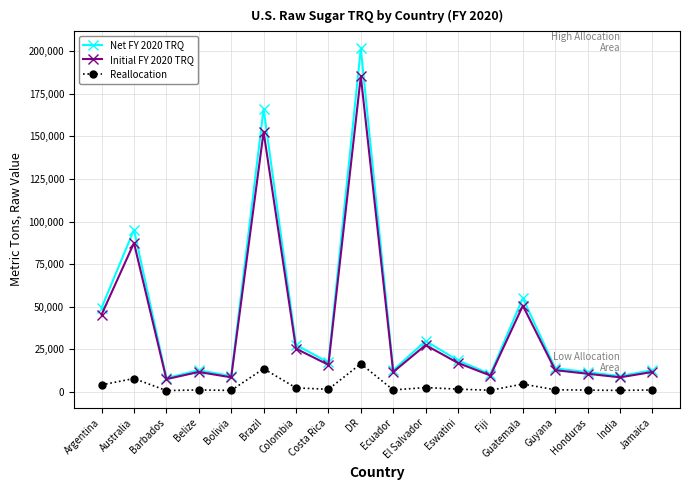

What is the maximum value shown in the chart?

201732